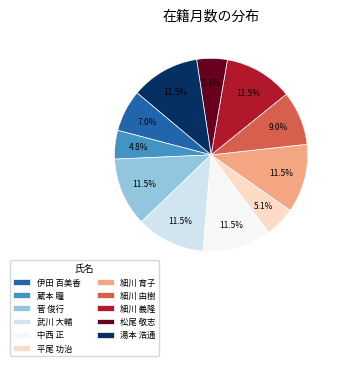

How many slices are in this pie chart?

11